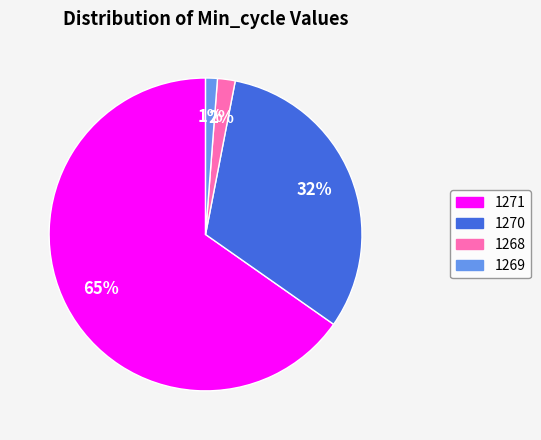

Is the sum of 1268 and 1269 greater than half?

No